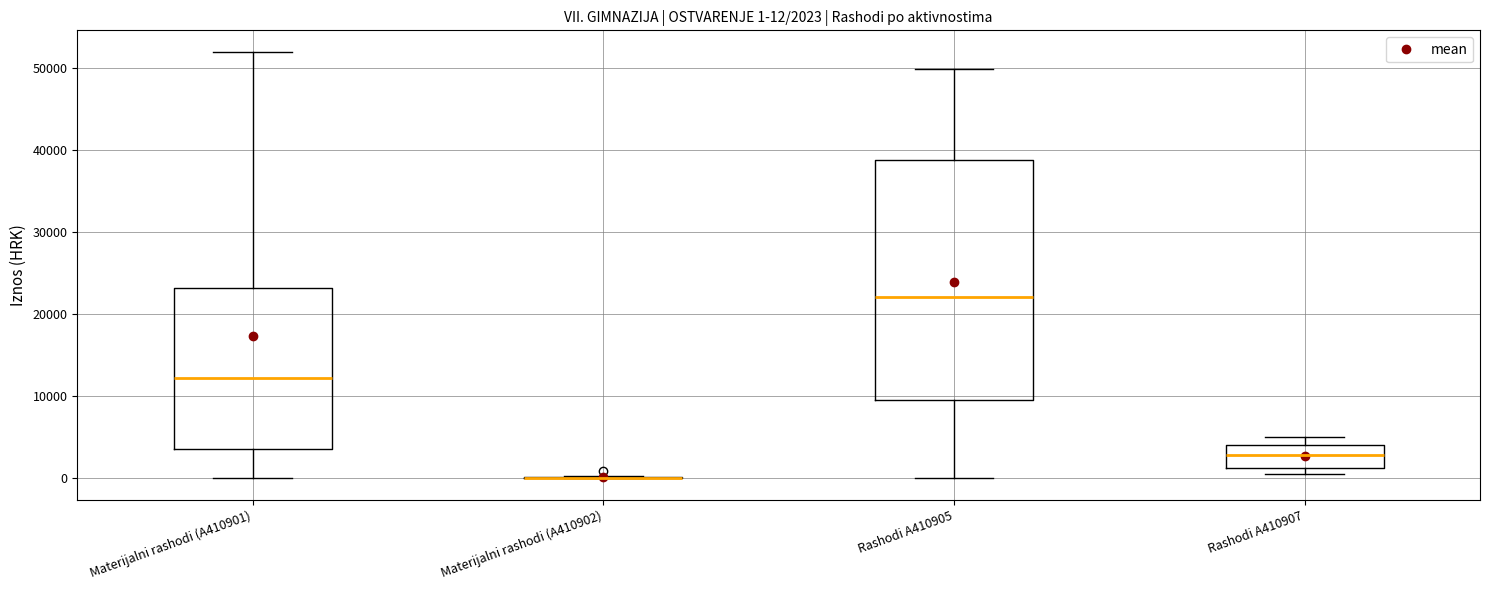

Which box is the tallest, from its lower edge to its upper edge?

Rashodi A410905